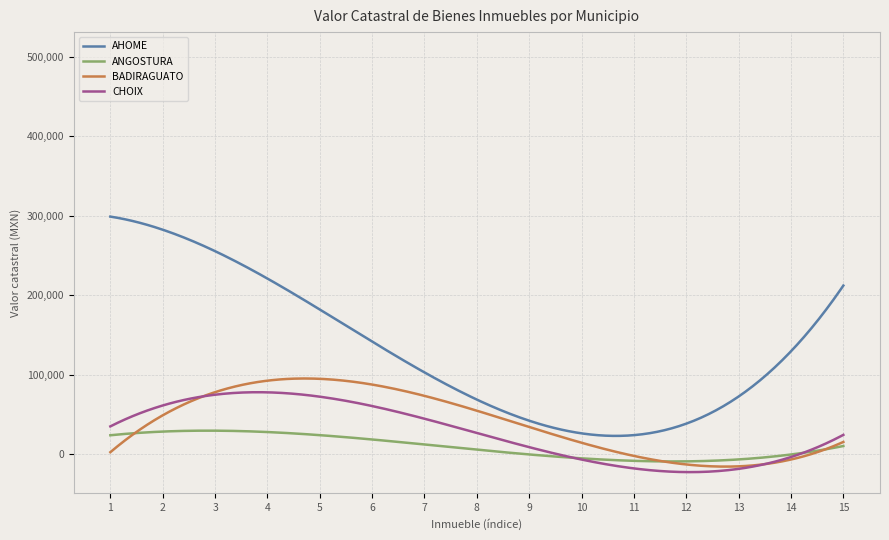

Where is the first local minimum for CHOIX?

3